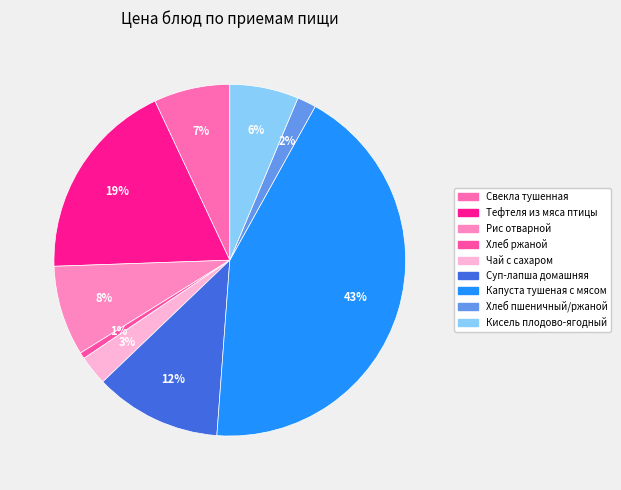

The Чай с сахаром slice represents 9% of the pie. True or false?

False